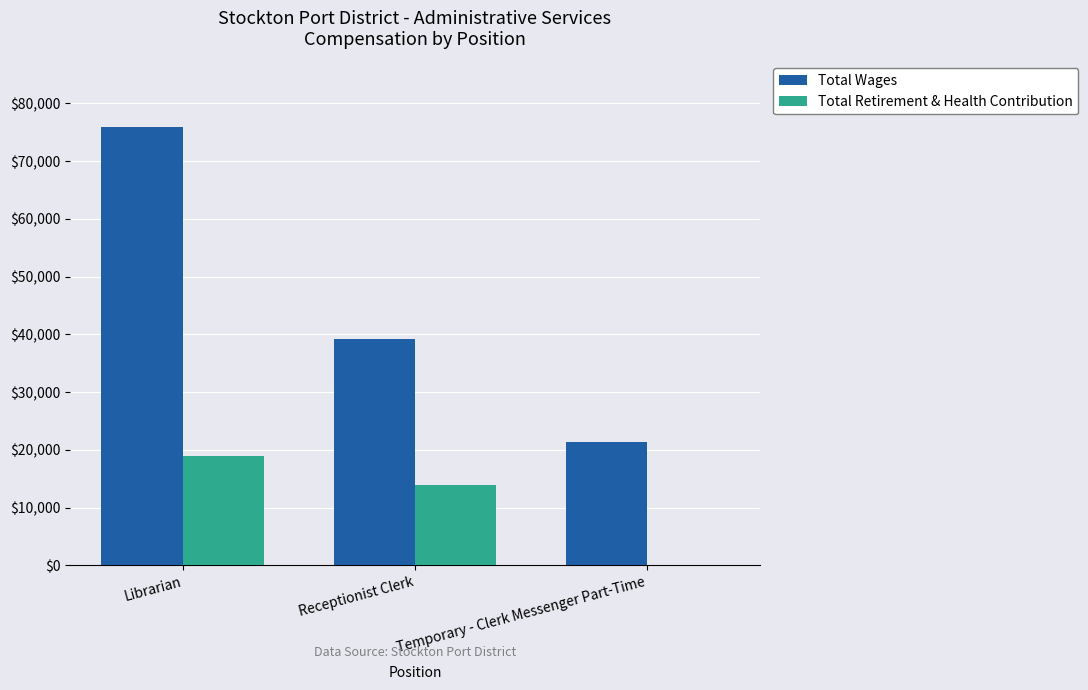

Which category has the highest value in the Total Retirement & Health Contribution series?

Librarian